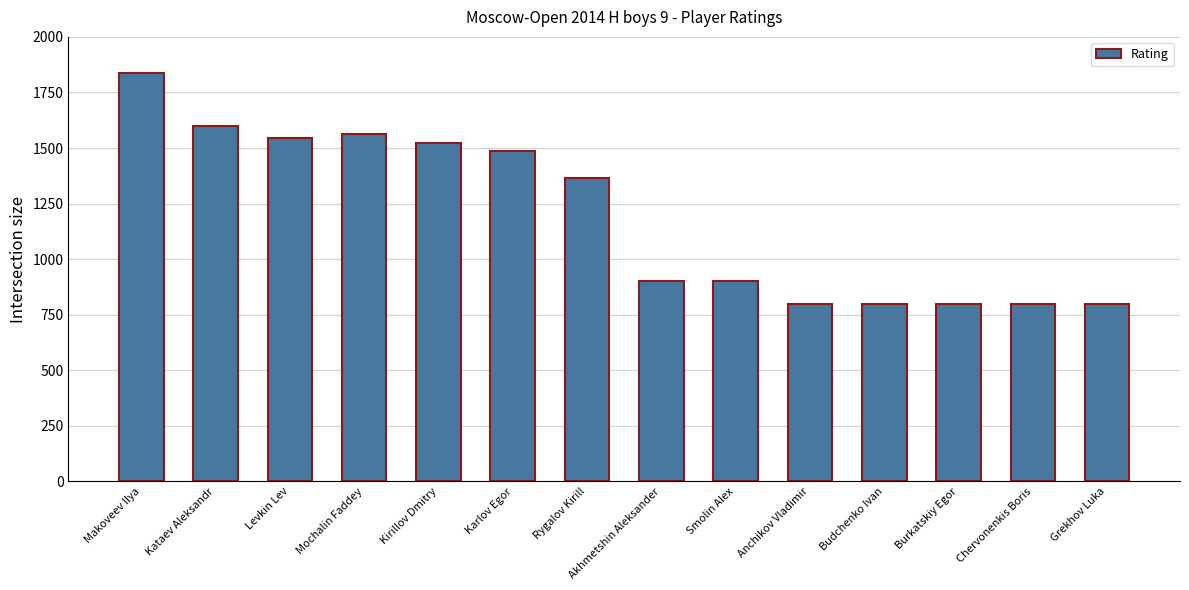

What is the label of the 6th bar from the left?

Karlov Egor